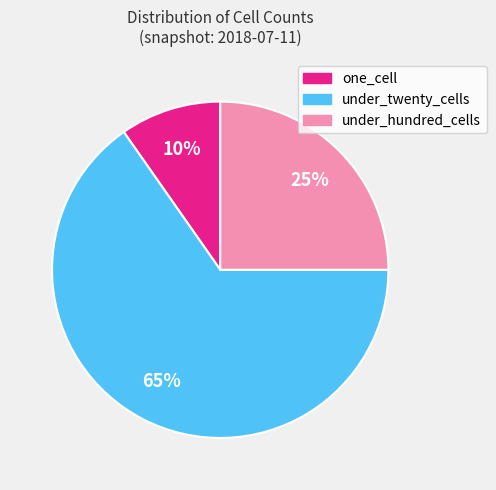

Is there a majority slice in this chart?

Yes